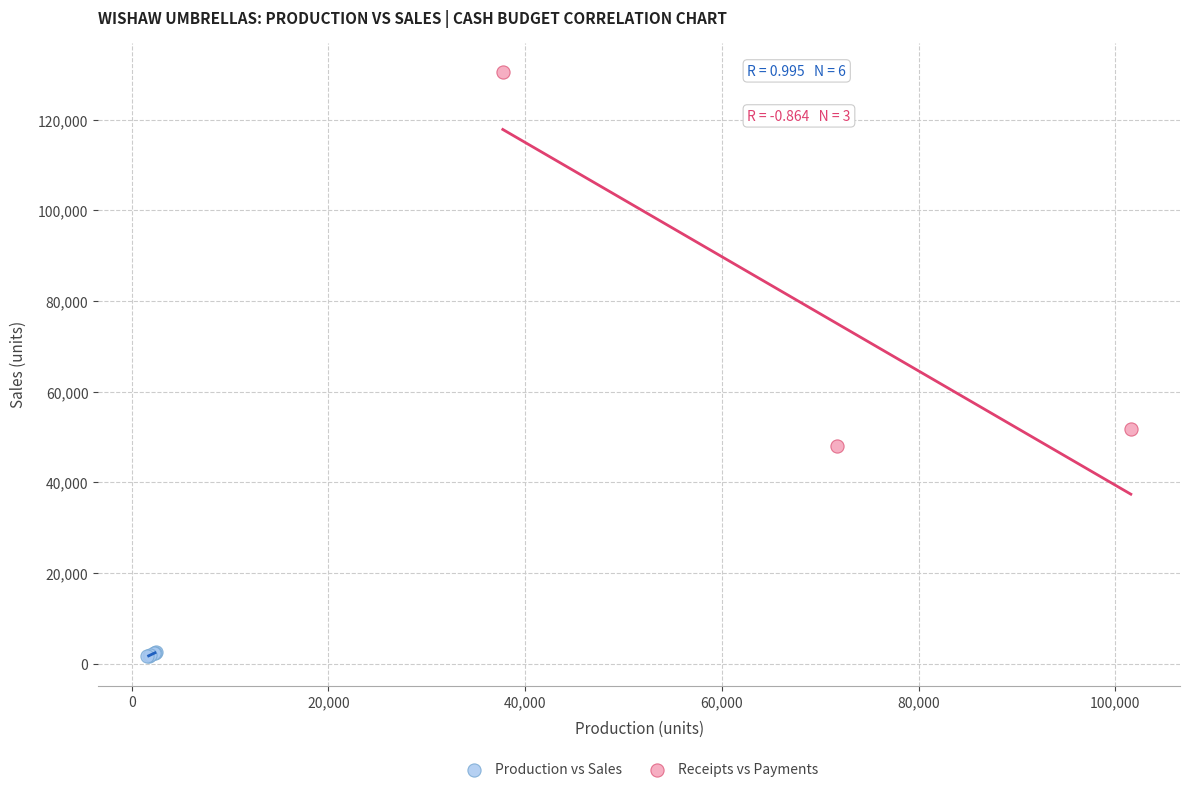

Which series has the largest Y range (max minus min)?

Receipts vs Payments